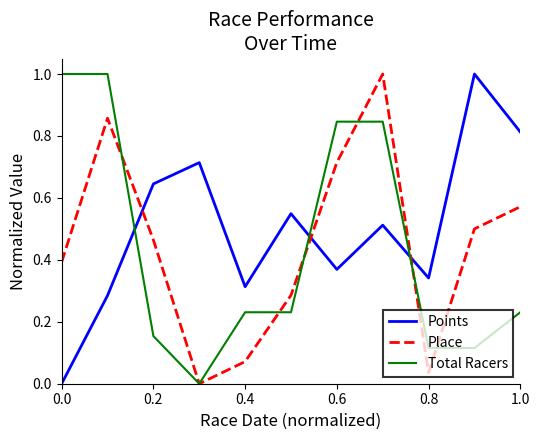

What is the greatest value displayed?

1.0